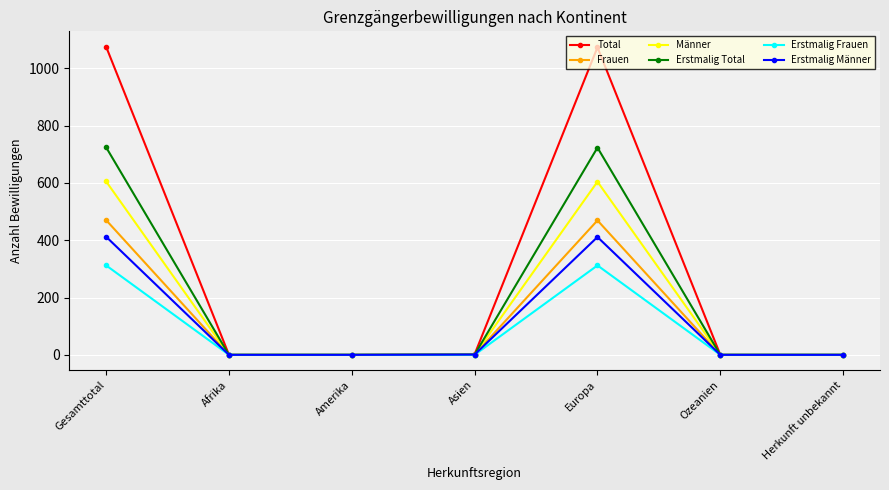

True or false: Erstmalig Männer has a value of 263 at Herkunft unbekannt.

False